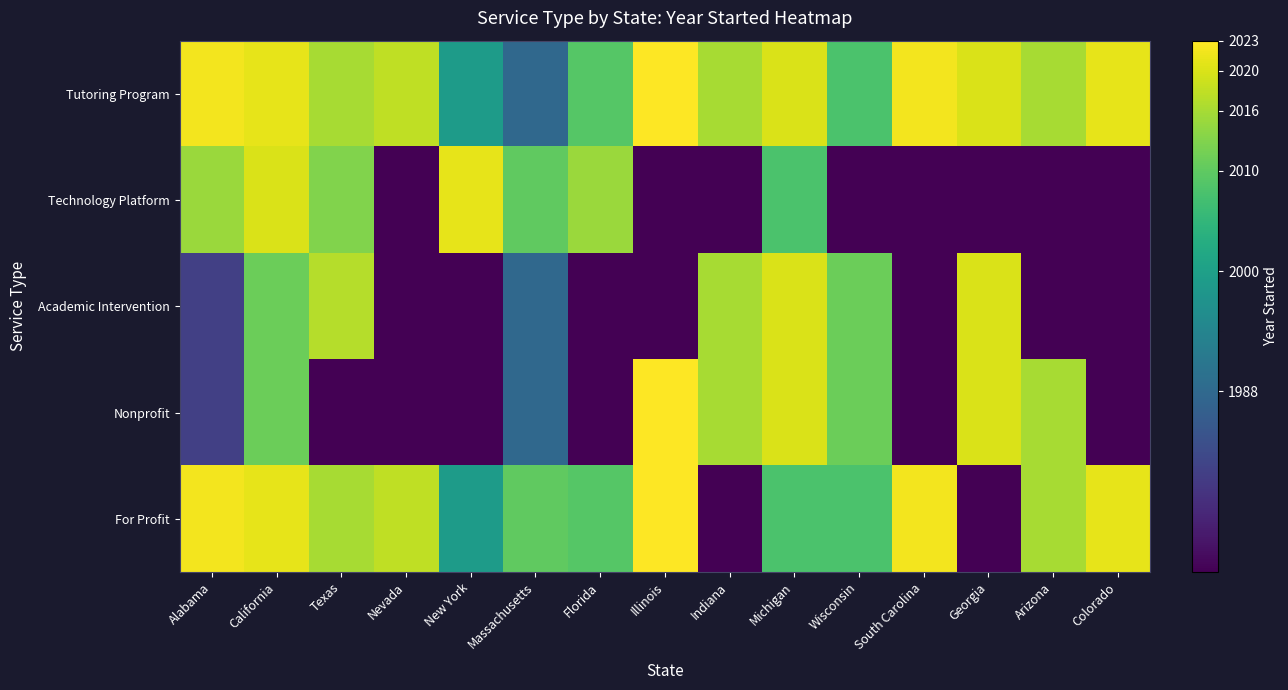

How many series are shown in this chart?

5